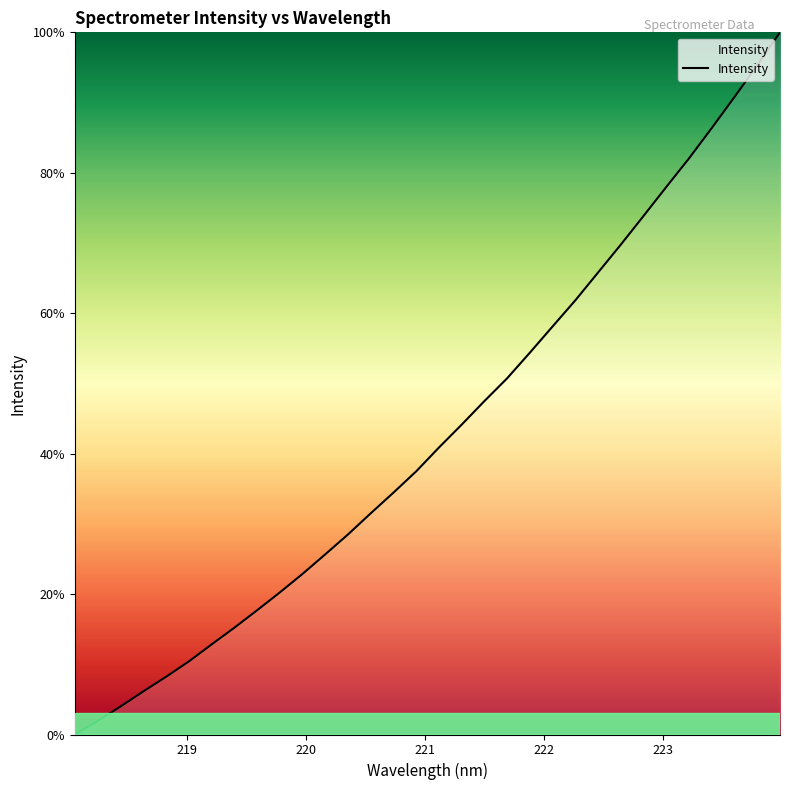

What is the difference between the maximum and second lowest values?

98.1